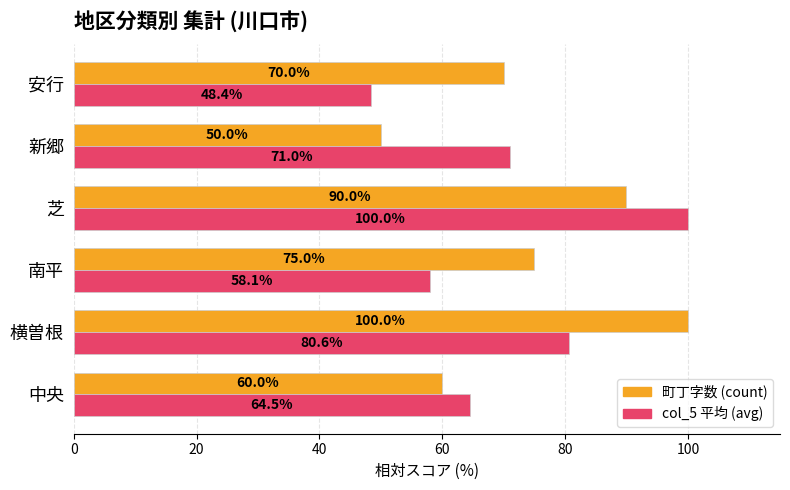

True or false: 町丁字数 (count) has a value of 16.5 at 中央.

False